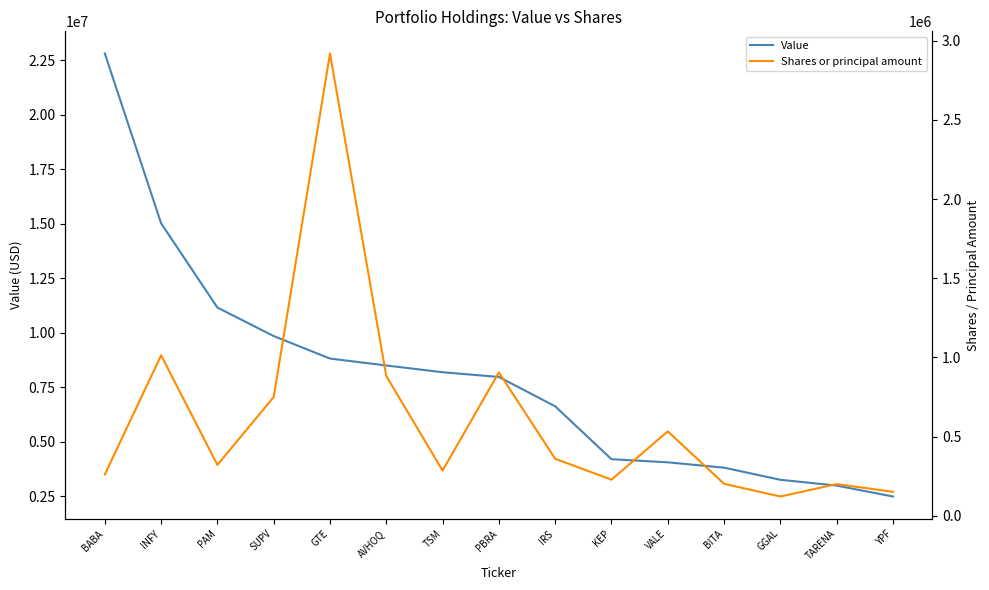

What is the spread (max minus min) of values at PAM?

10835495